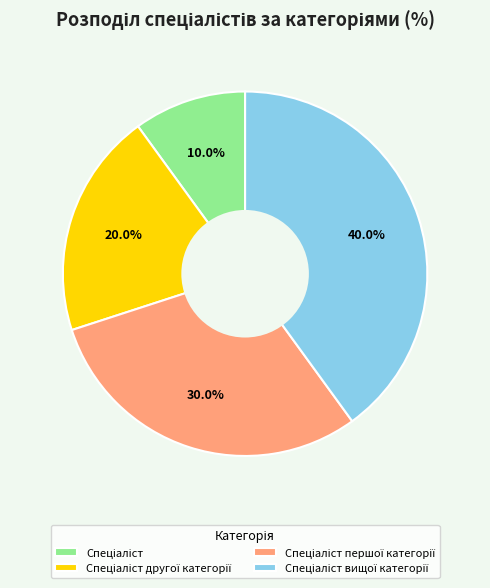

Does any single category account for the majority?

No